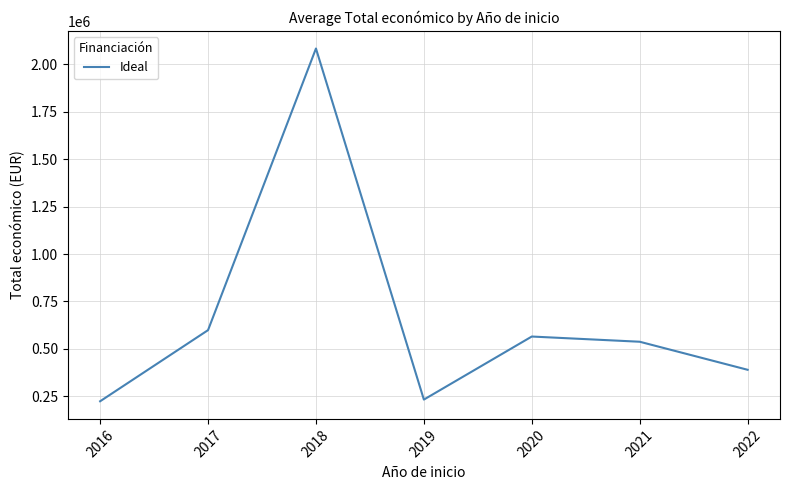

What is the maximum value shown in the chart?

2082424.4